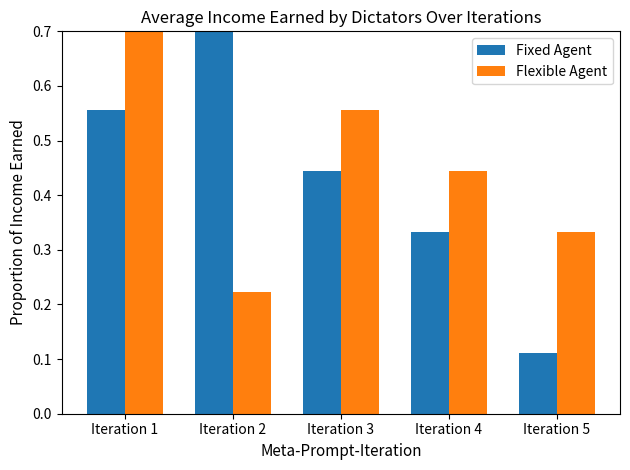

What is the highest value of the Flexible Agent series?

0.9